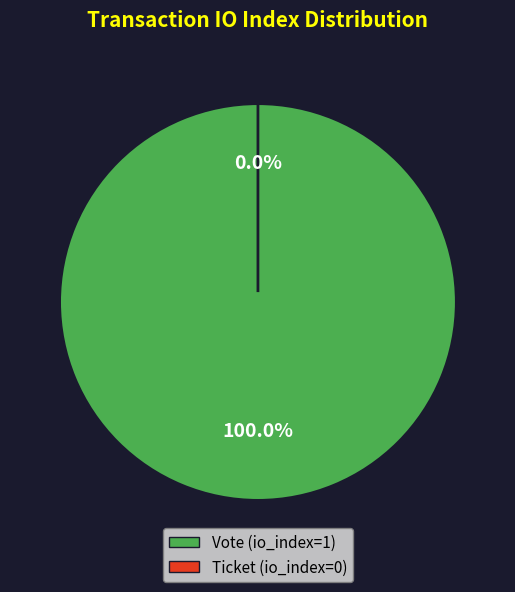

Which category accounts for the majority?

Vote (io_index=1)